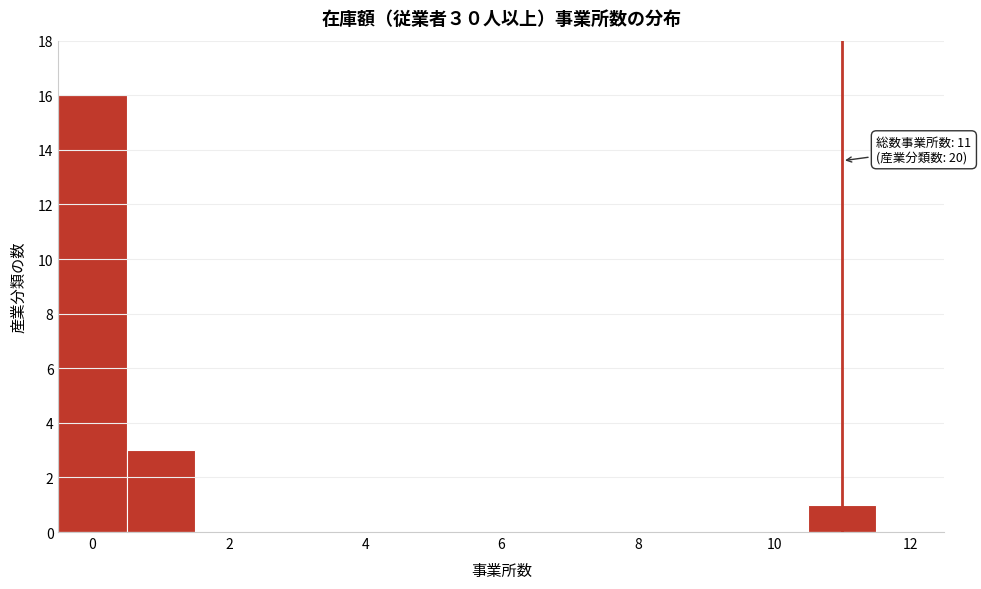

Over which range of the x-axis is the bar tallest?

-0.5 to 0.5